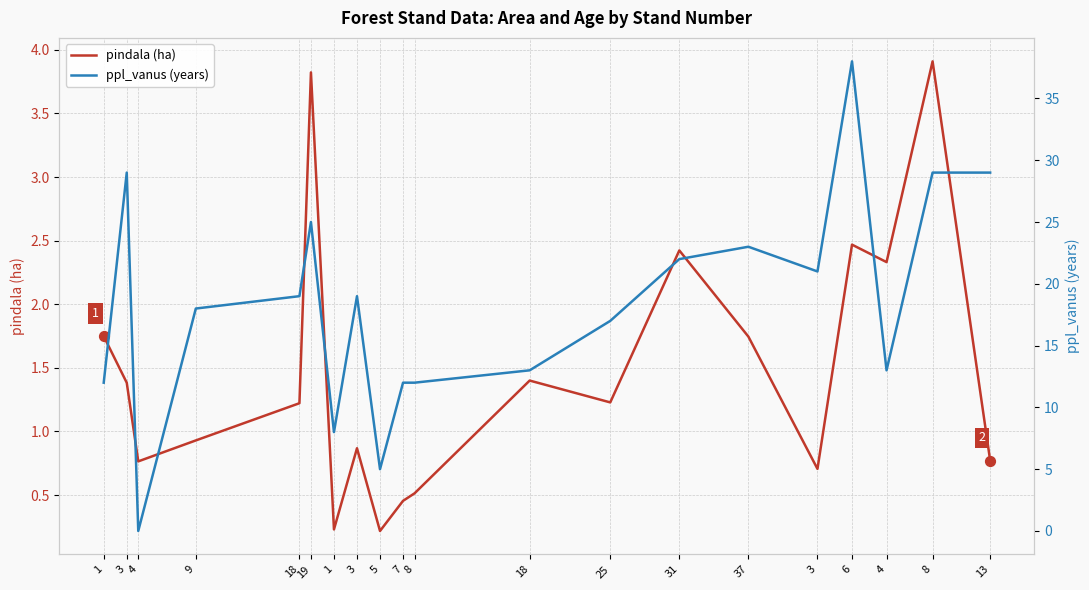

What are all the series names shown in the legend?

pindala (ha), ppl_vanus (years)